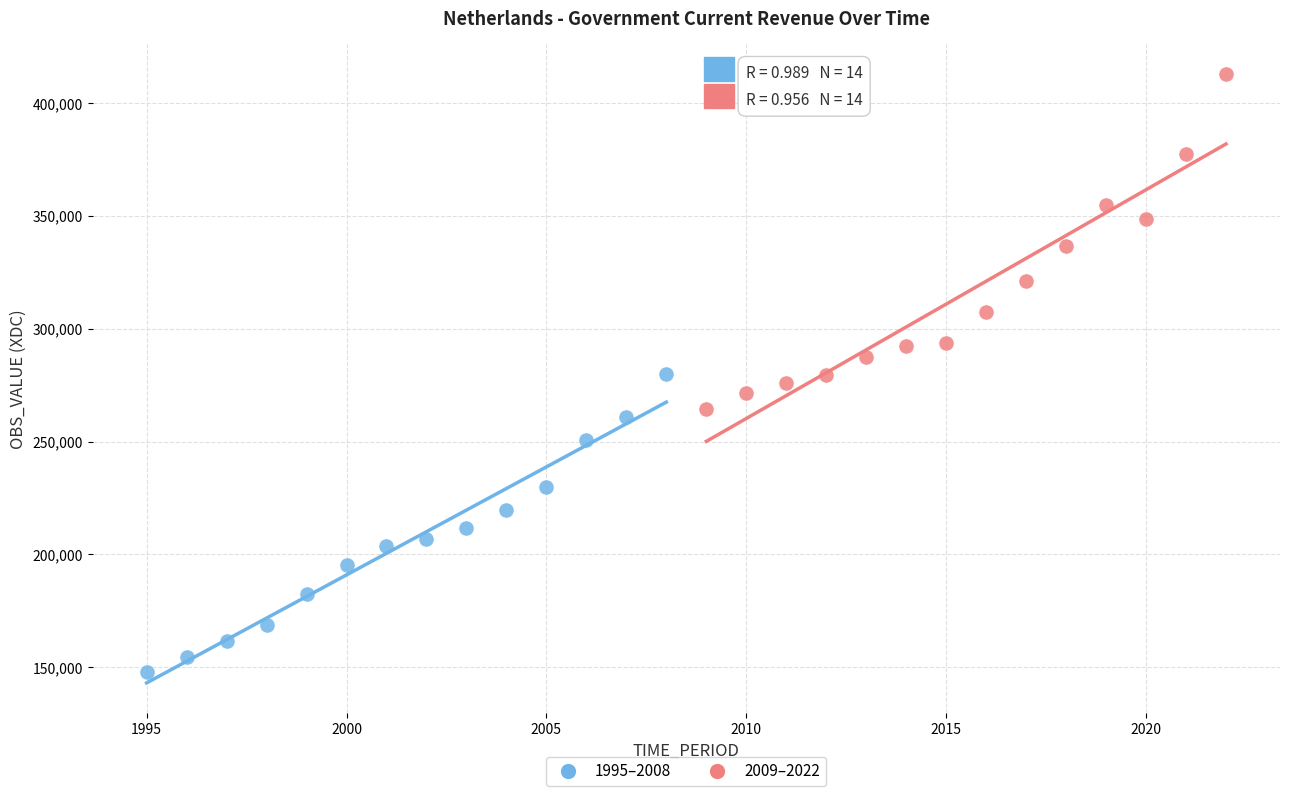

Which series reaches the maximum Y coordinate?

2009–2022